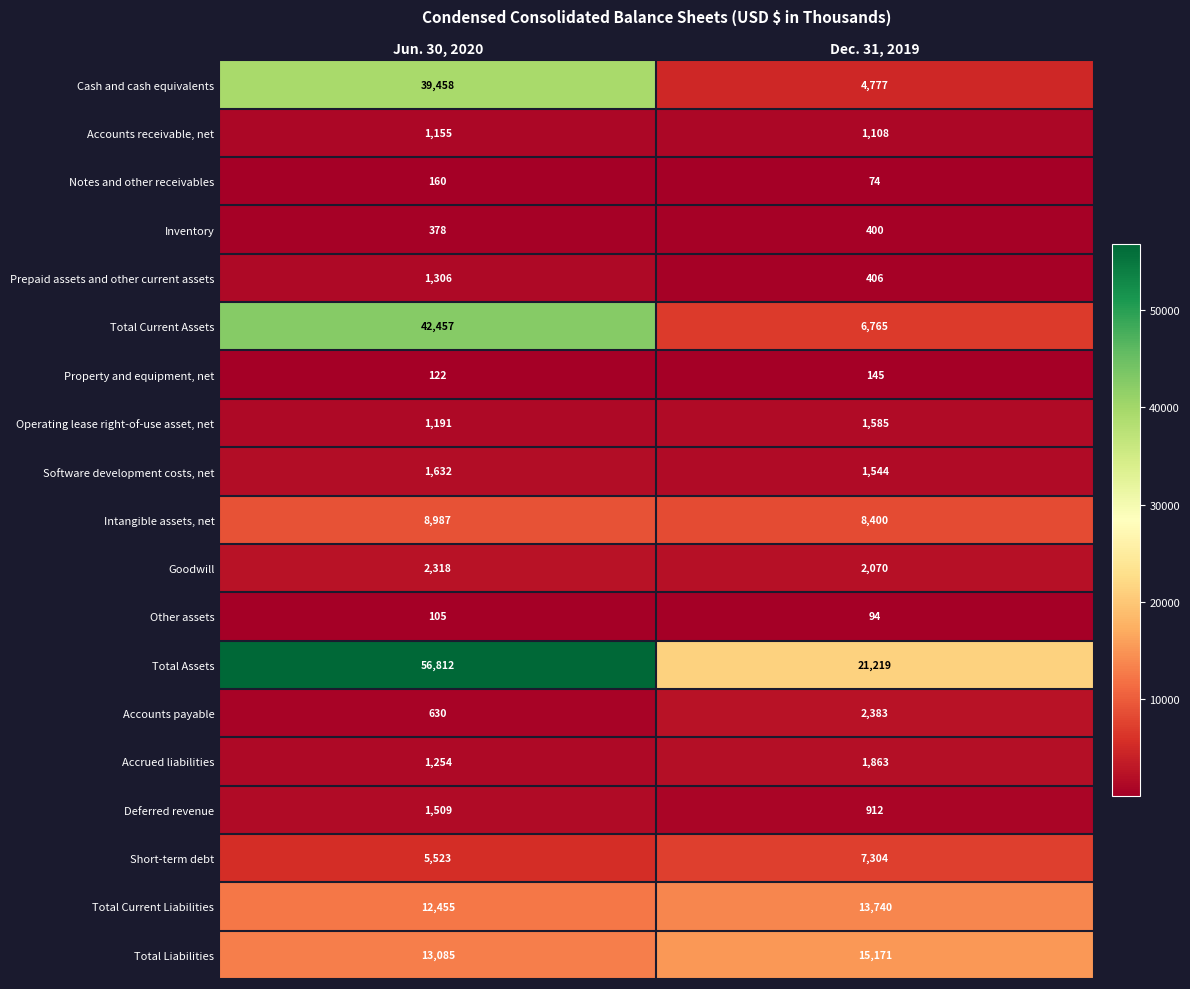

Which series has the largest total across all categories?

Total Assets